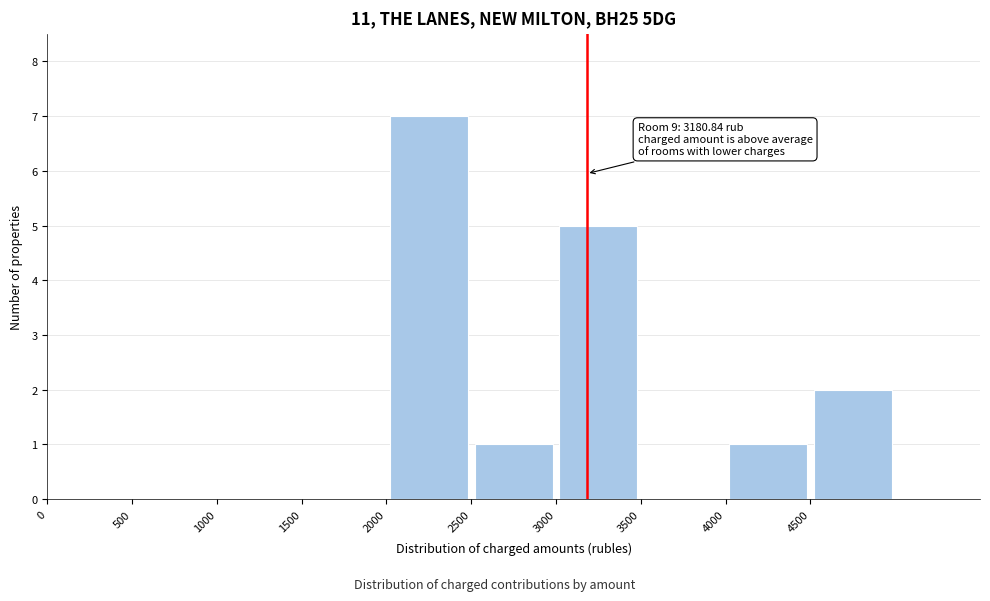

Which range on the x-axis has the tallest bar?

2000 to 2500